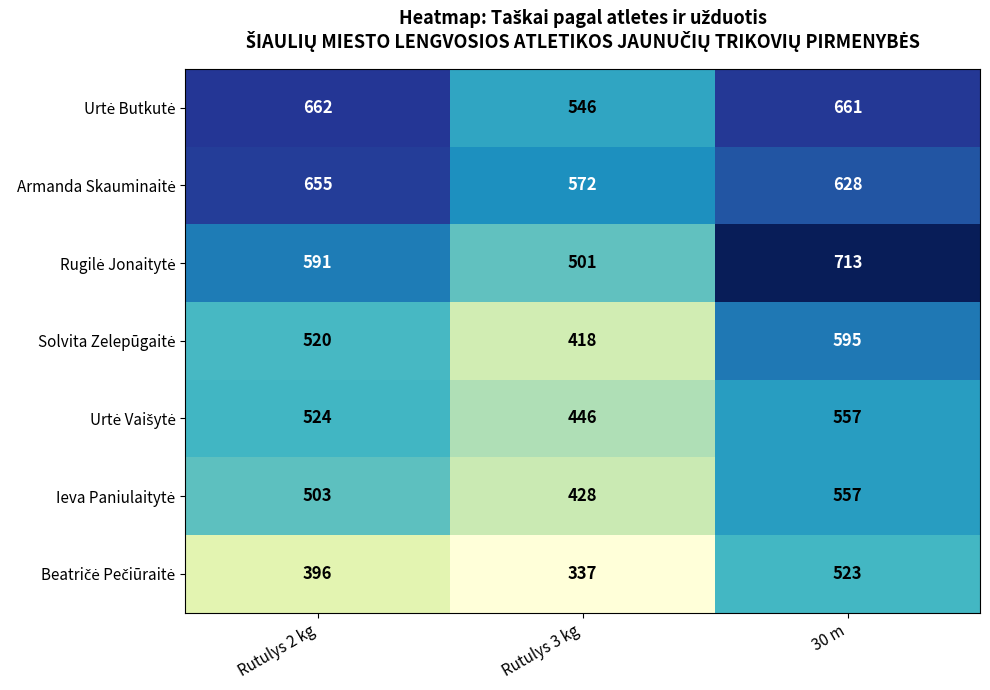

At which category does the chart reach its peak across all series?

30 m